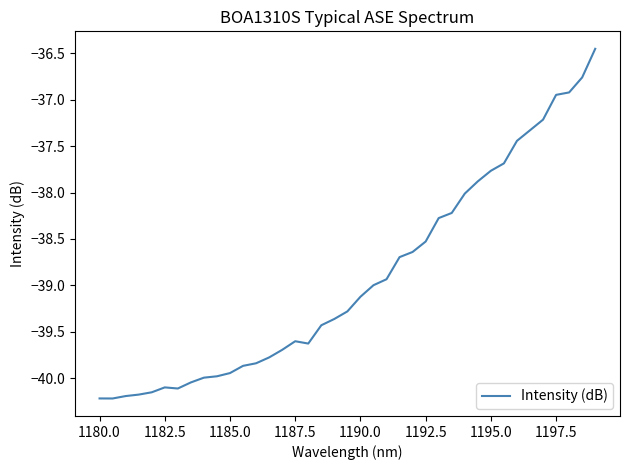

What is the difference between the maximum and minimum values?

3.8